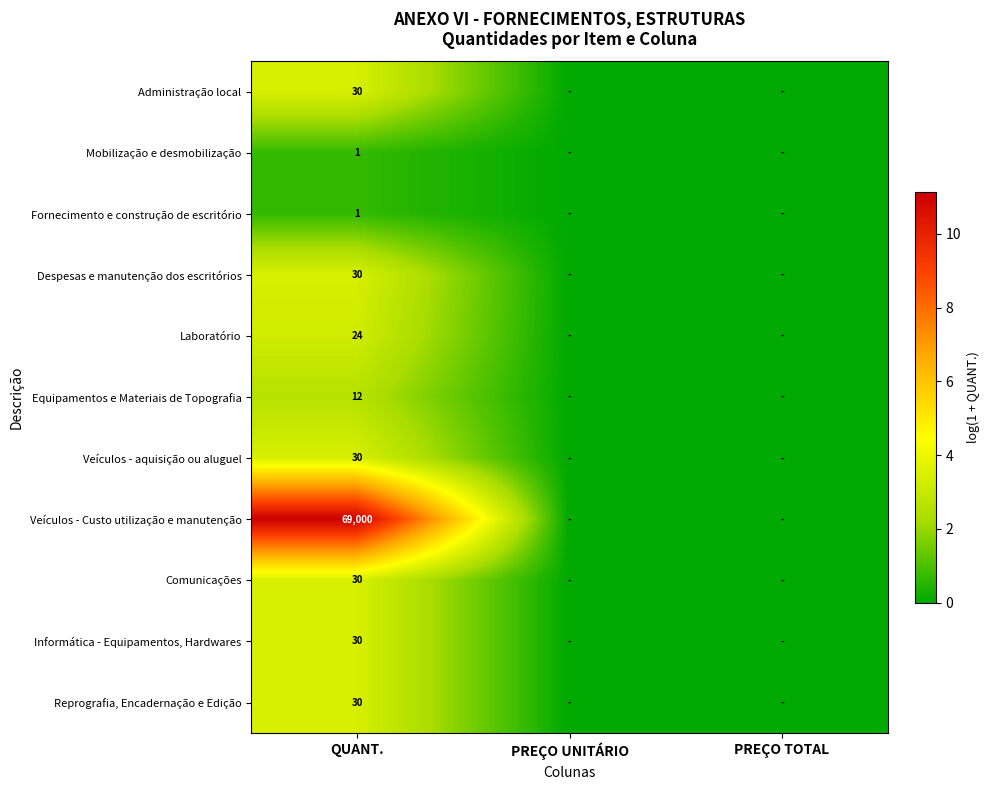

True or false: Veículos - aquisição ou aluguel has a value of 30 at QUANT..

True